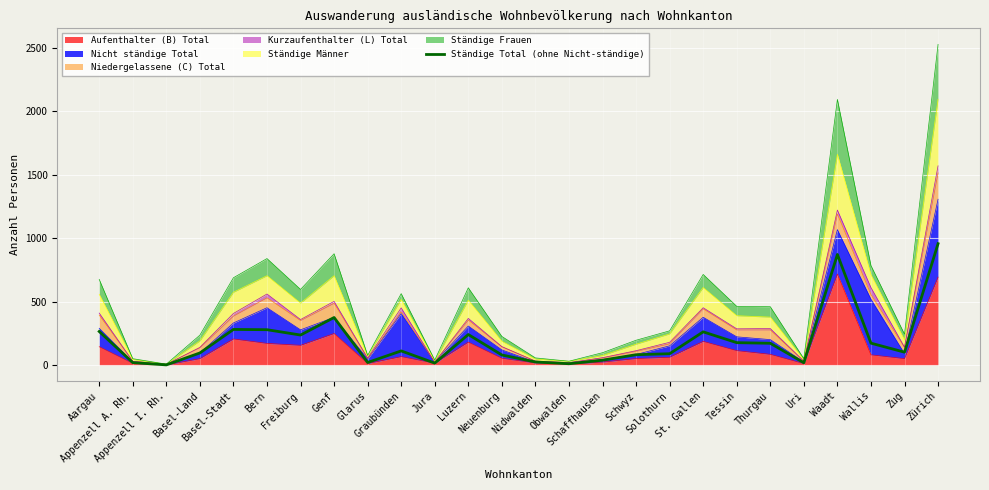

Rank the categories by value from lowest to highest.

Appenzell I. Rh., Obwalden, Jura, Uri, Appenzell A. Rh., Glarus, Nidwalden, Schaffhausen, Neuenburg, Schwyz, Solothurn, Basel-Land, Zug, Graubünden, Thurgau, Wallis, Tessin, Freiburg, Luzern, St. Gallen, Aargau, Bern, Basel-Stadt, Genf, Waadt, Zürich